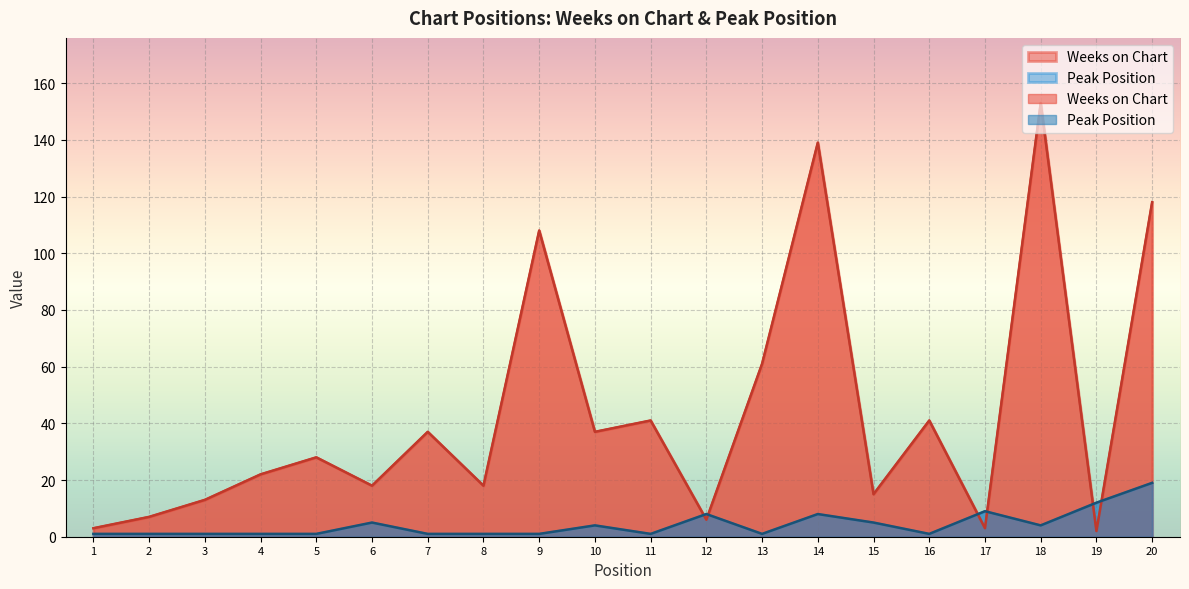

True or false: Peak Position has more than 0 interior local peaks.

True